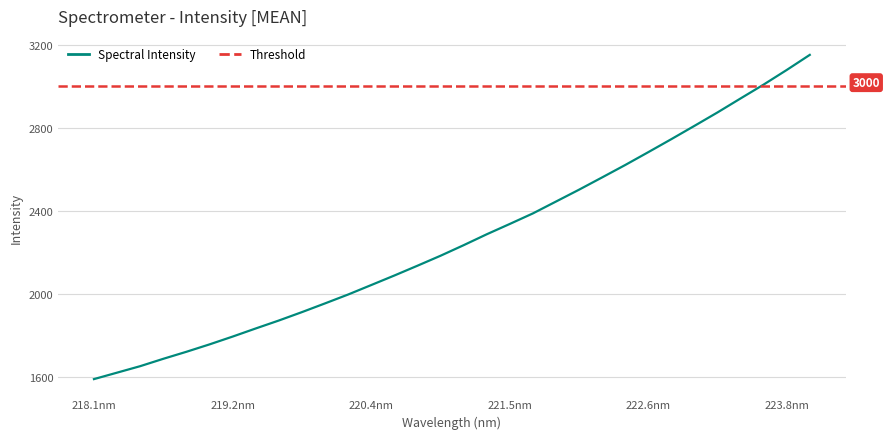

What is the greatest value displayed?

3150.7